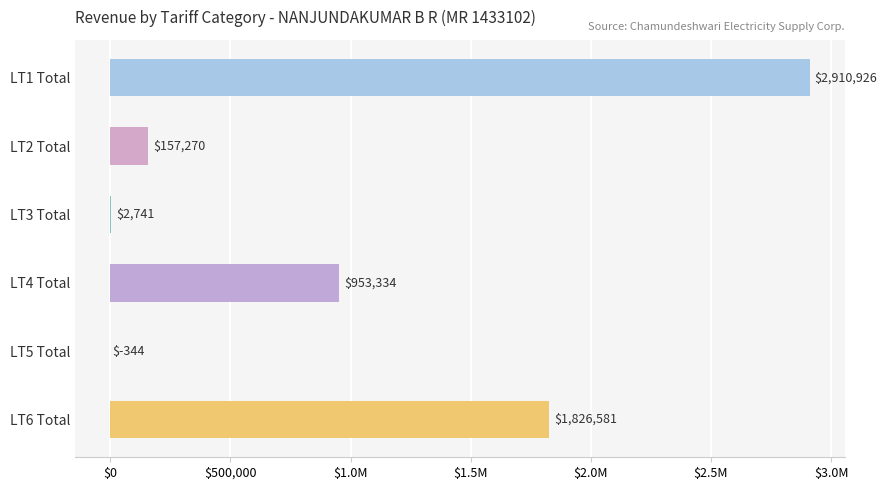

How many bars are there in total?

6